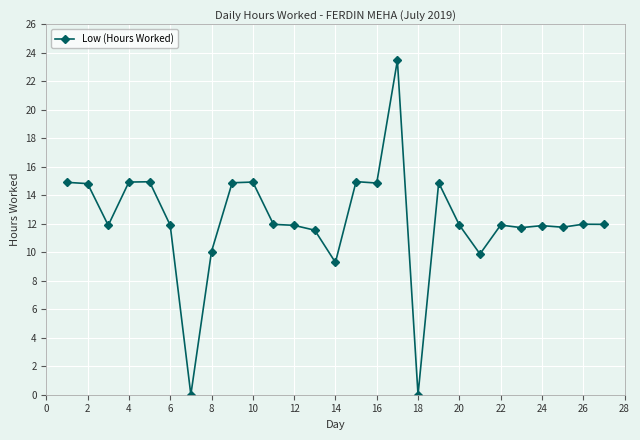

True or false: there are more than 2 points higher than both neighbors.

True